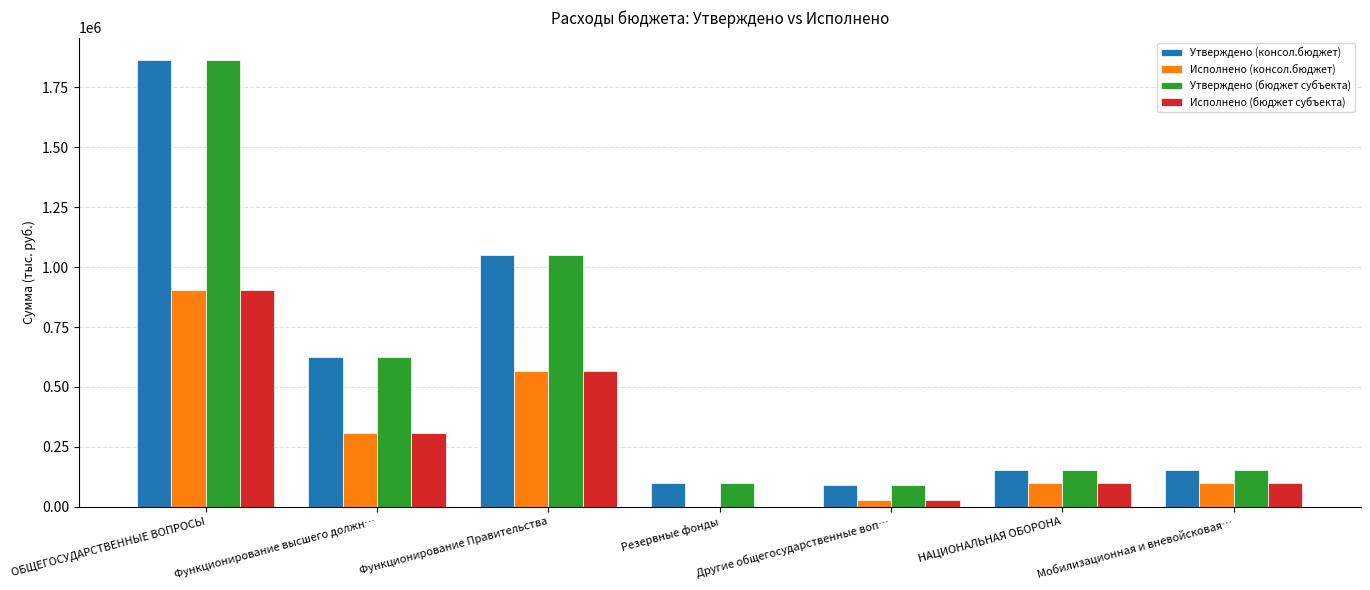

What is the highest value of the Утверждено (бюджет субъекта) series?

1864300.0